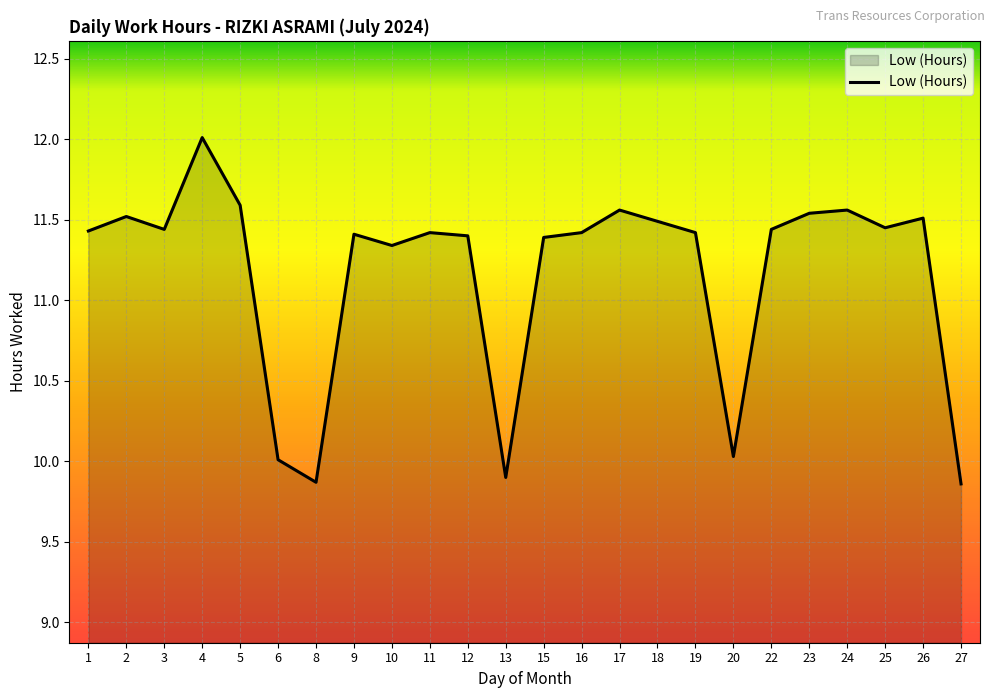

The value at 15 is 5.4. True or false?

False